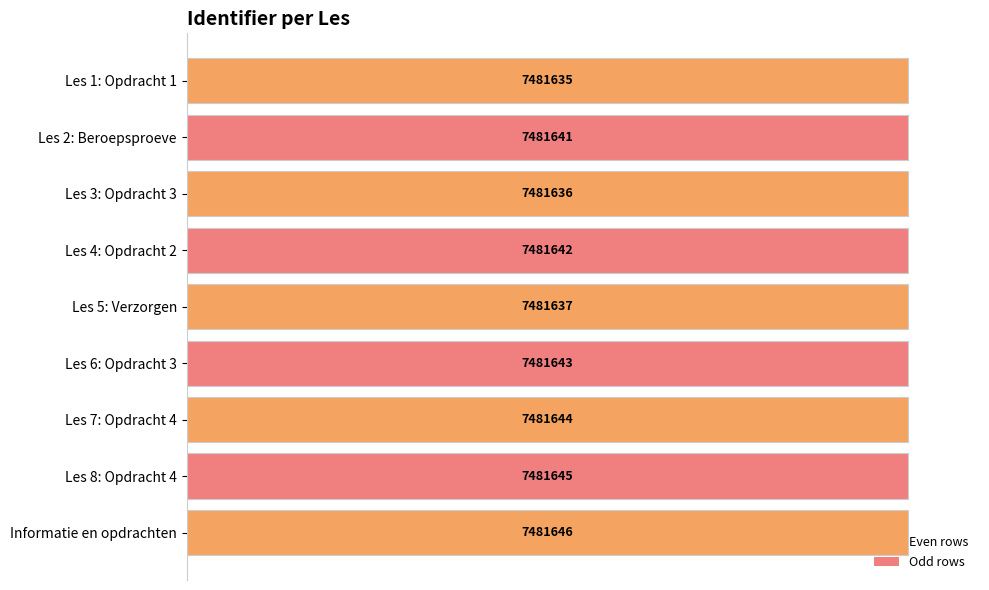

How many bars are there in total?

9